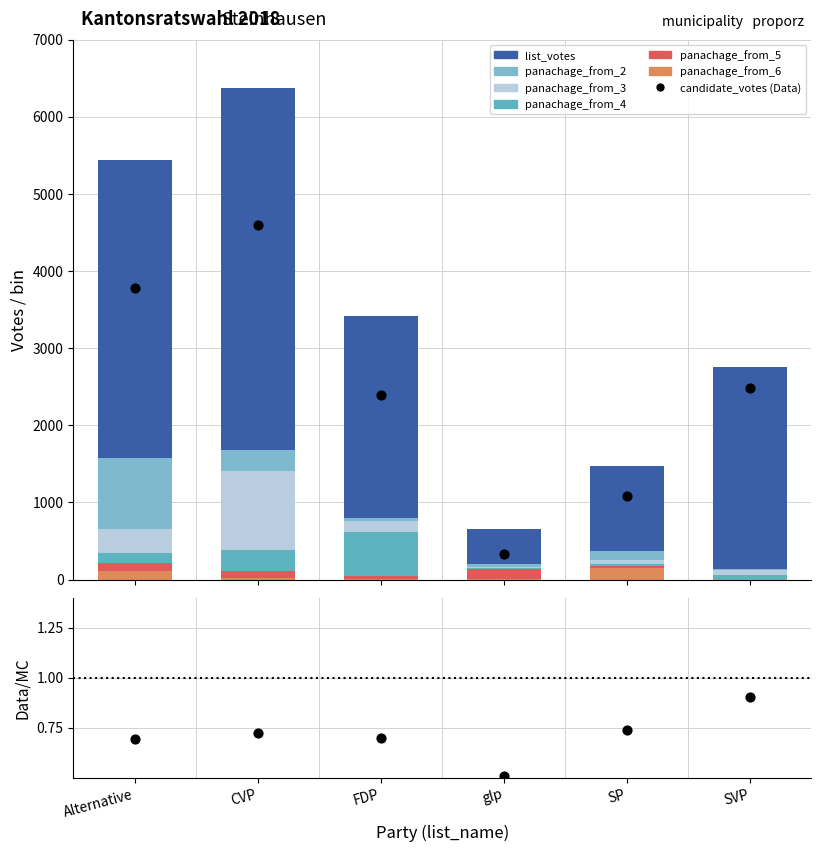

Which series reaches the maximum Y coordinate?

list_votes